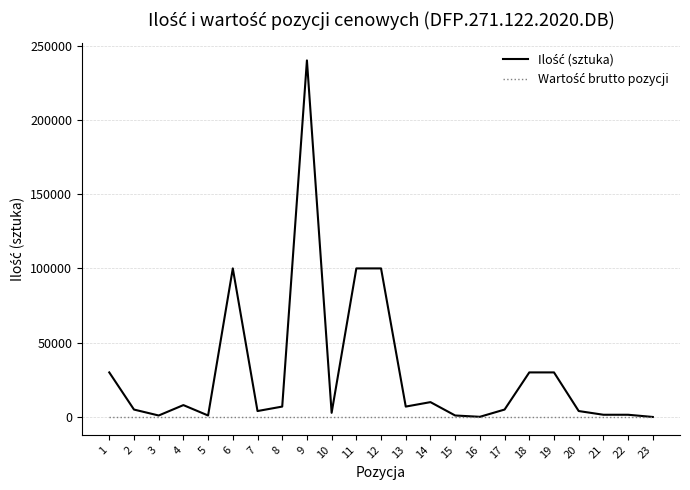

At which category is the sum across all series the highest?

9